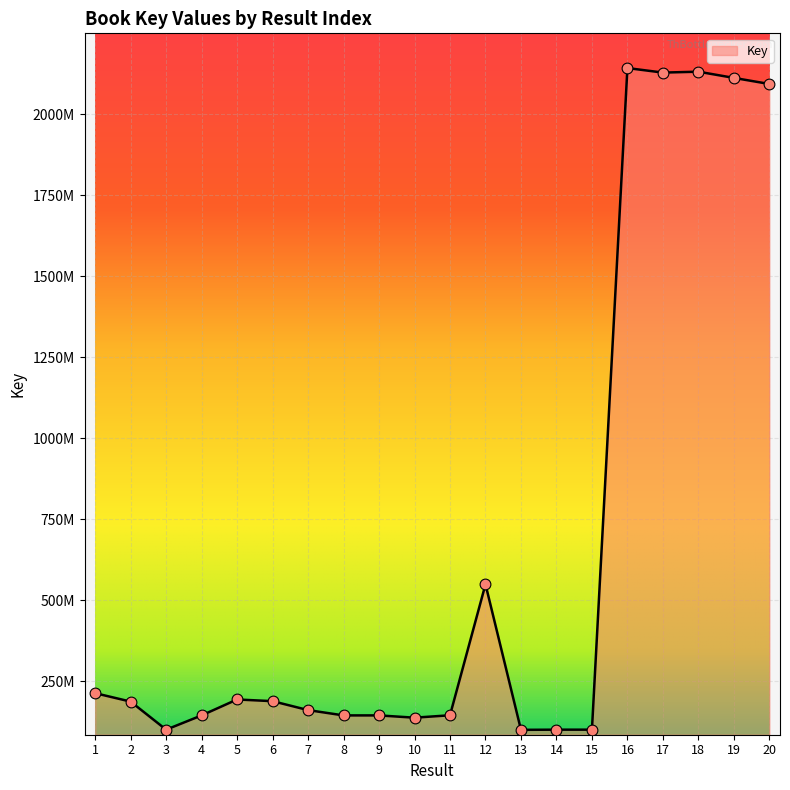

What is the ratio of the value at 14 to the value at 12?

0.2